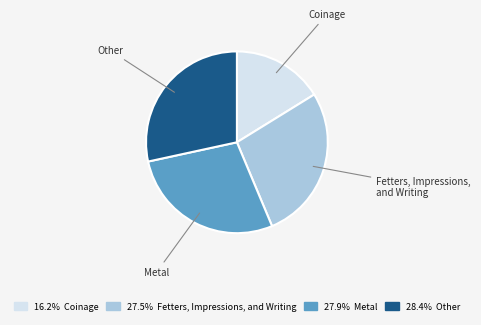

How many slices are in this pie chart?

4